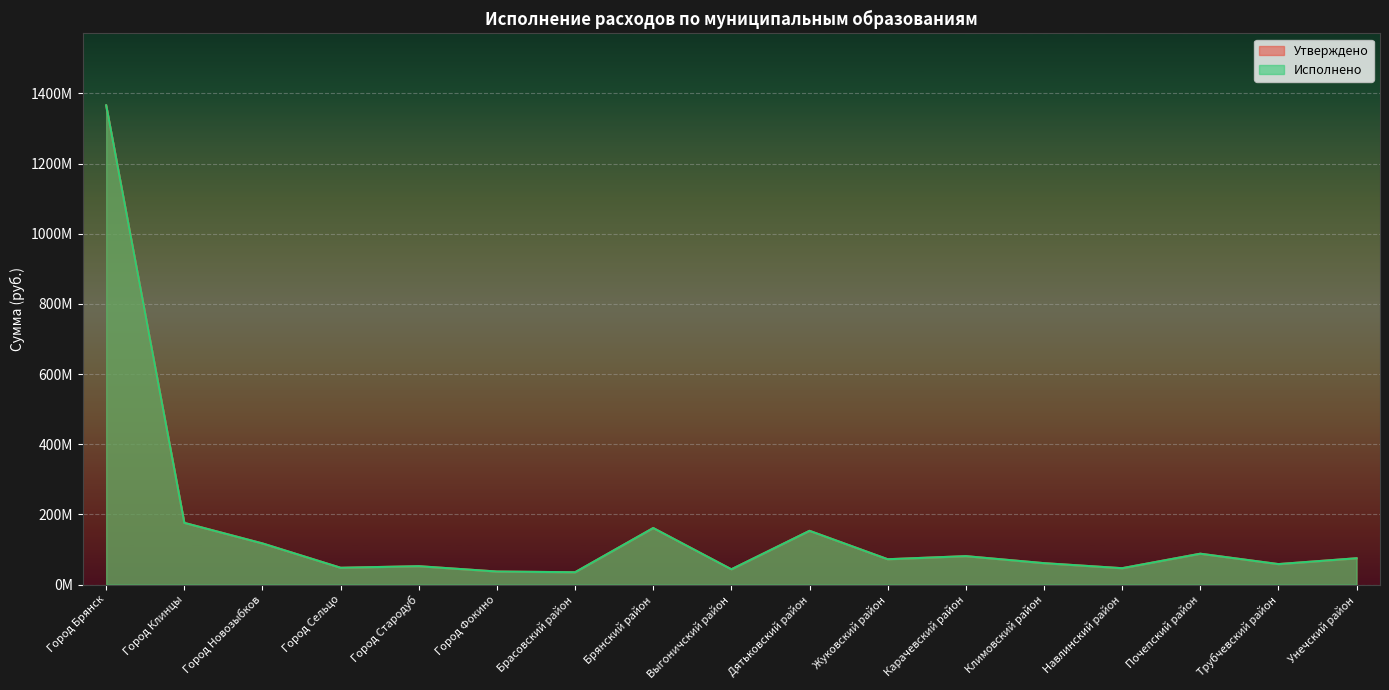

What is the total value across all series at Климовский район?

122332952